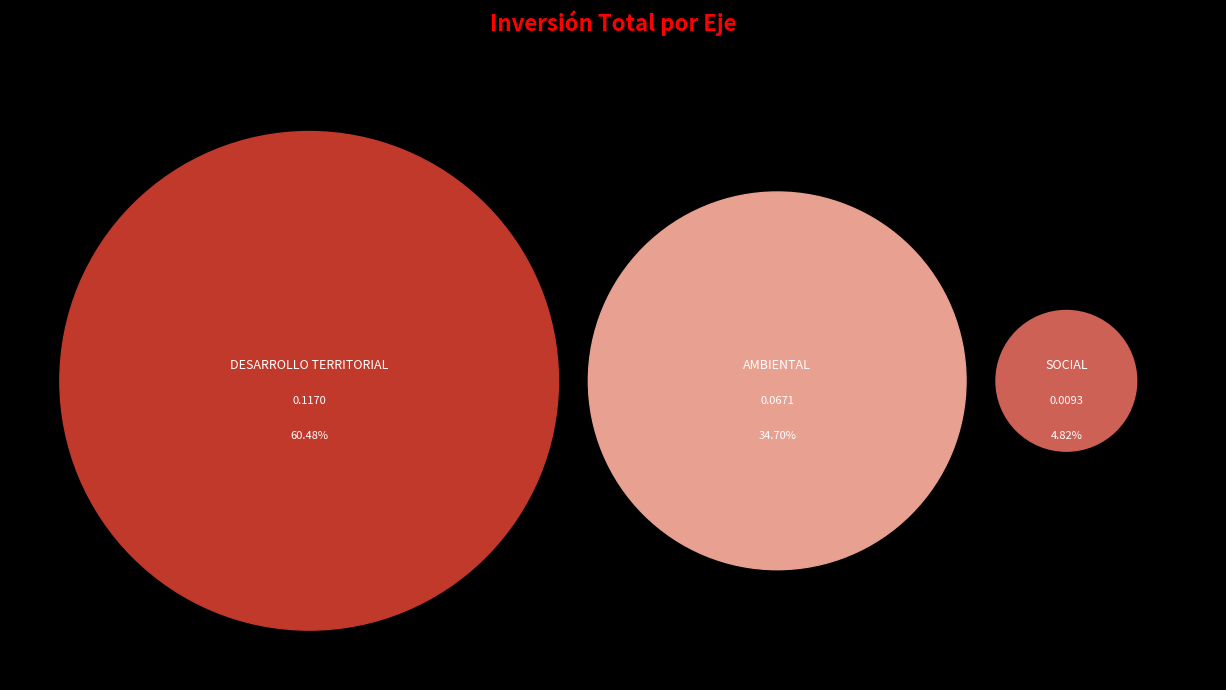

True or false: EJE: DESARROLLO TERRITORIAL accounts for 60% of the total.

True